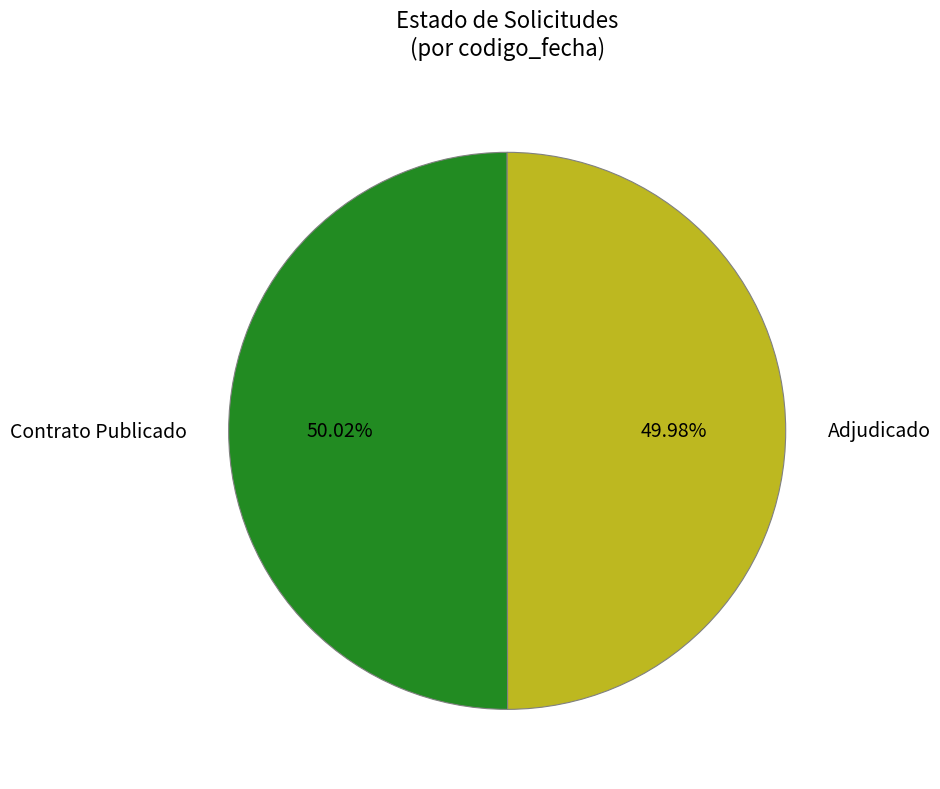

Is the sum of Adjudicado and Contrato Publicado greater than half?

Yes